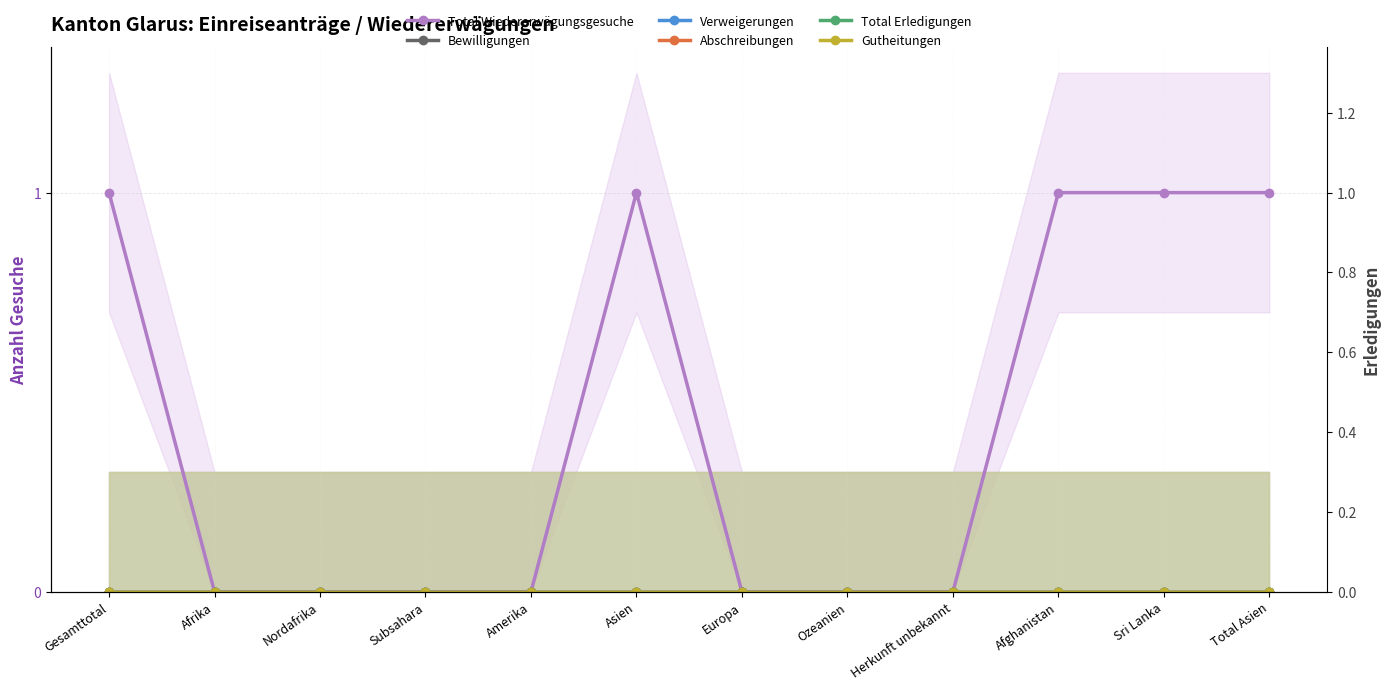

Reading left to right, extract all data points from this chart.

Total Wiedererwägungsgesuche: Gesamttotal=1	Afrika=0	Nordafrika=0	Subsahara=0	Amerika=0	Asien=1	Europa=0	Ozeanien=0	Herkunft unbekannt=0	Afghanistan=1	Sri Lanka=1	Total Asien=1
Bewilligungen: Gesamttotal=0	Afrika=0	Nordafrika=0	Subsahara=0	Amerika=0	Asien=0	Europa=0	Ozeanien=0	Herkunft unbekannt=0	Afghanistan=0	Sri Lanka=0	Total Asien=0
Verweigerungen: Gesamttotal=0	Afrika=0	Nordafrika=0	Subsahara=0	Amerika=0	Asien=0	Europa=0	Ozeanien=0	Herkunft unbekannt=0	Afghanistan=0	Sri Lanka=0	Total Asien=0
Abschreibungen: Gesamttotal=0	Afrika=0	Nordafrika=0	Subsahara=0	Amerika=0	Asien=0	Europa=0	Ozeanien=0	Herkunft unbekannt=0	Afghanistan=0	Sri Lanka=0	Total Asien=0
Total Erledigungen: Gesamttotal=0	Afrika=0	Nordafrika=0	Subsahara=0	Amerika=0	Asien=0	Europa=0	Ozeanien=0	Herkunft unbekannt=0	Afghanistan=0	Sri Lanka=0	Total Asien=0
Gutheitungen: Gesamttotal=0	Afrika=0	Nordafrika=0	Subsahara=0	Amerika=0	Asien=0	Europa=0	Ozeanien=0	Herkunft unbekannt=0	Afghanistan=0	Sri Lanka=0	Total Asien=0